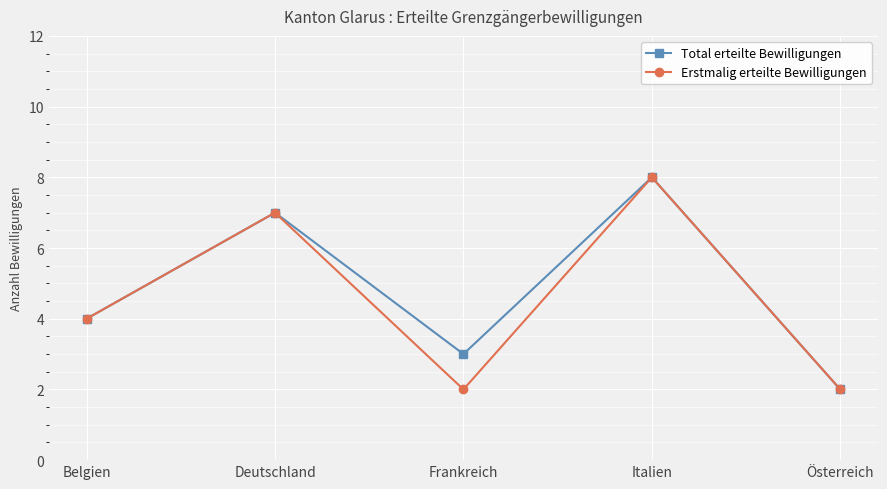

Is the value of Erstmalig erteilte Bewilligungen at Frankreich greater than the value of Total erteilte Bewilligungen at Italien?

No